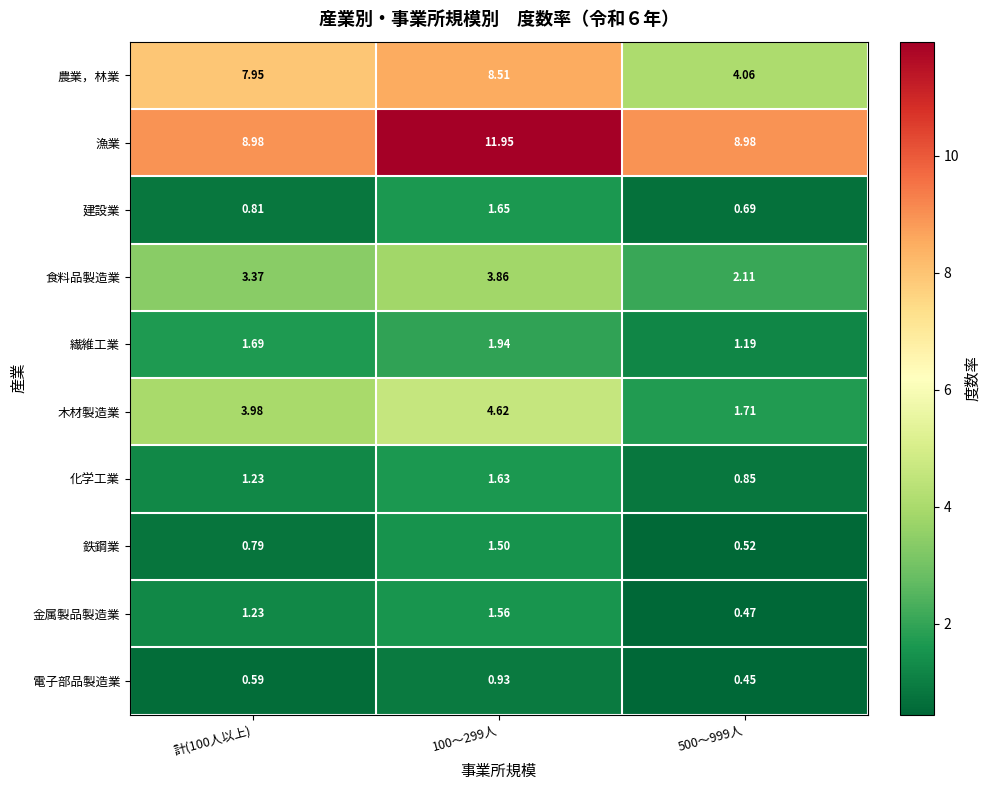

Which series has the largest total across all categories?

漁業